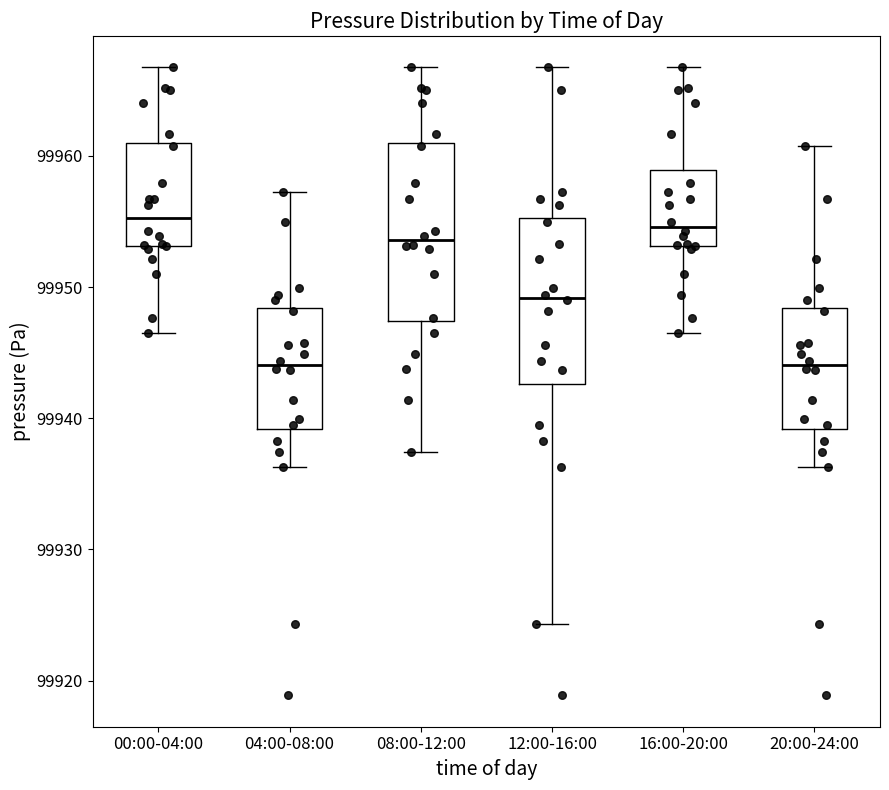

Where is the upper edge of the box for 08:00-12:00 on the y-axis? The values are not printed on the chart, so give them approximately, as read against the axis.

99961